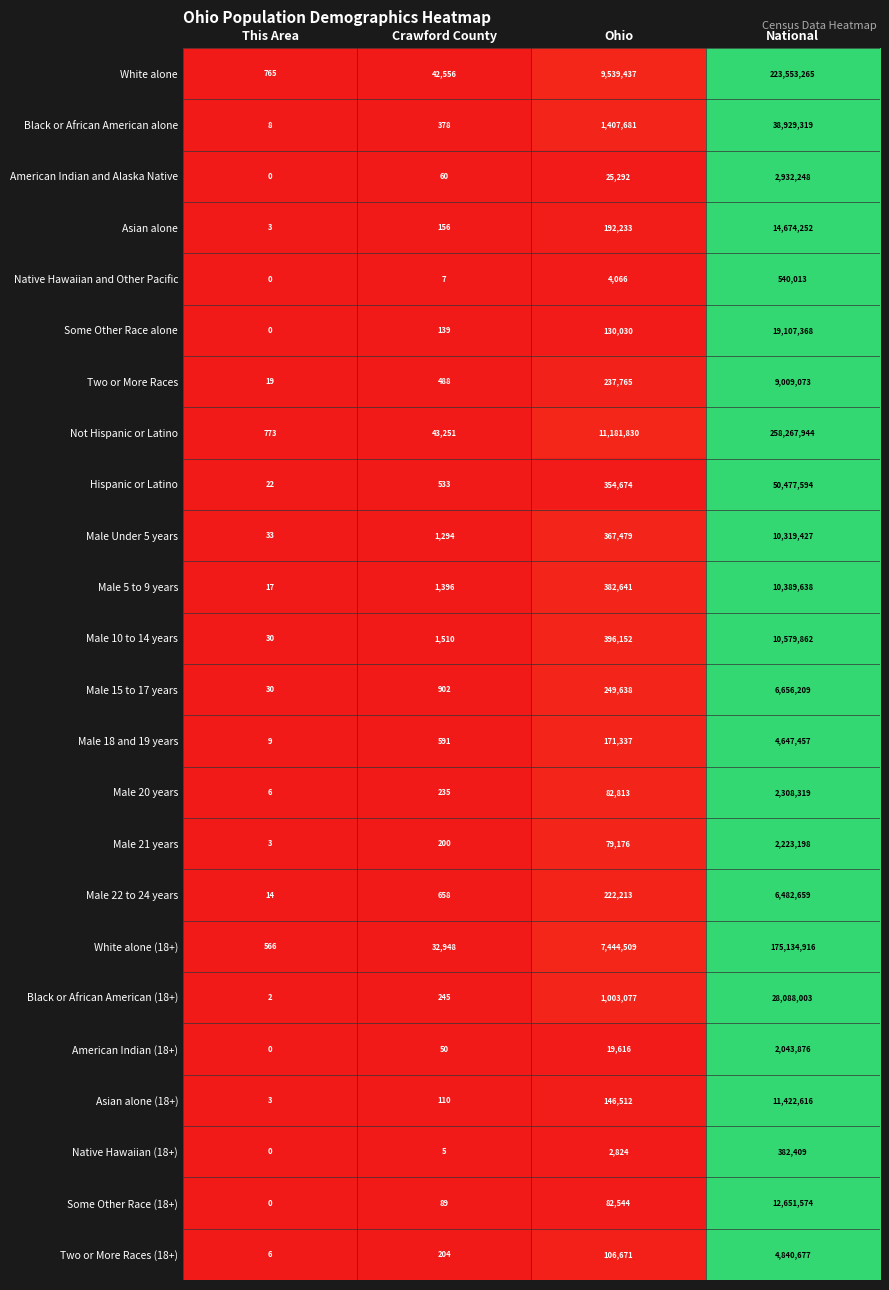

Is the value of White alone (18+) at National greater than the value of Male 15 to 17 years at National?

Yes